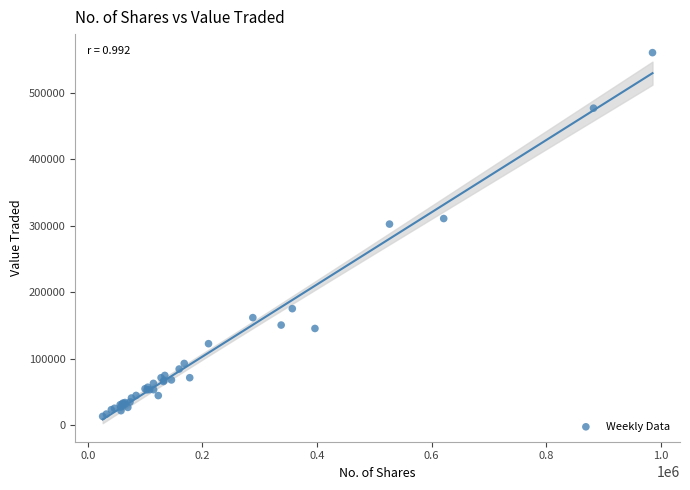

What Y value in the scatter plot is closest to 286899?

302583